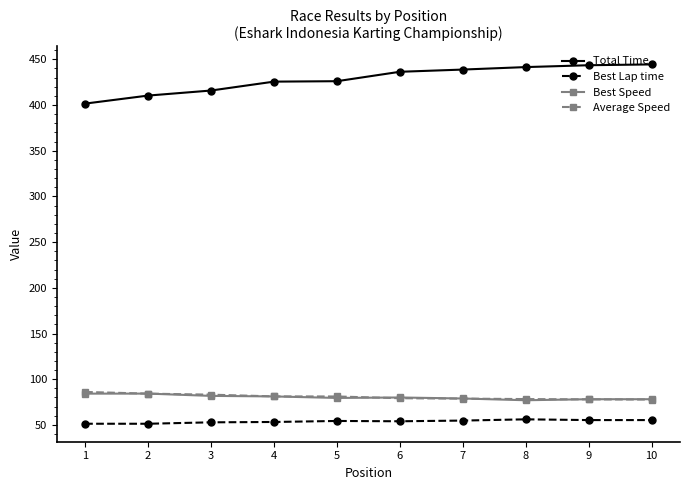

True or false: Total Time and Best Speed intersect in this chart.

False